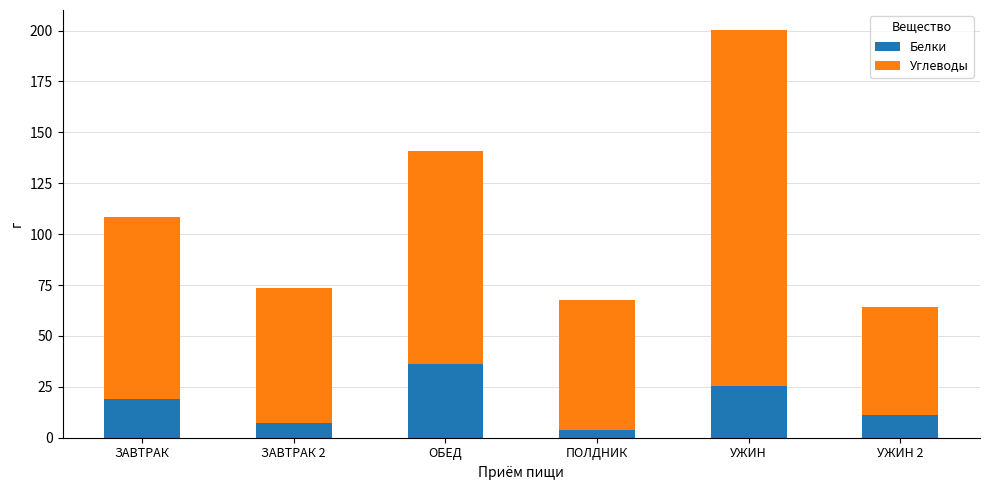

What are all the series names shown in the legend?

Белки, Углеводы